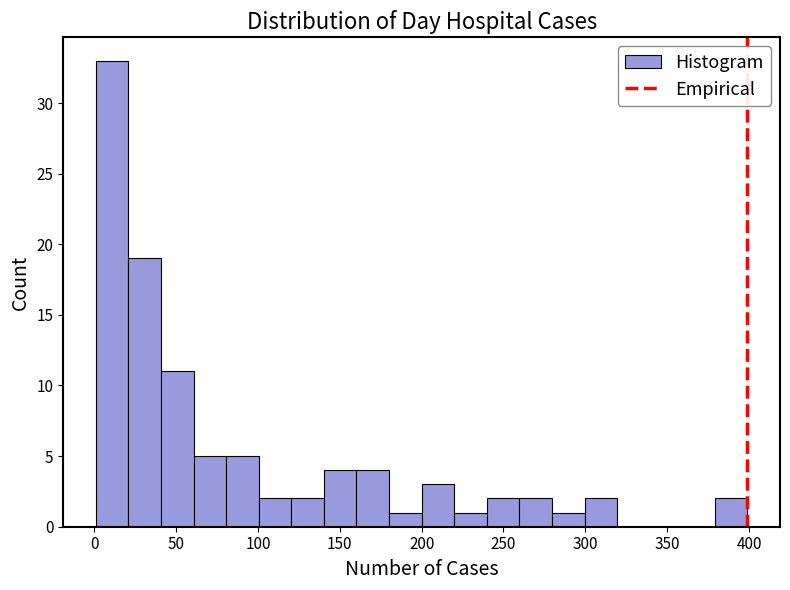

Read against the x-axis, roughly where is the centre of the tallest bar?

10